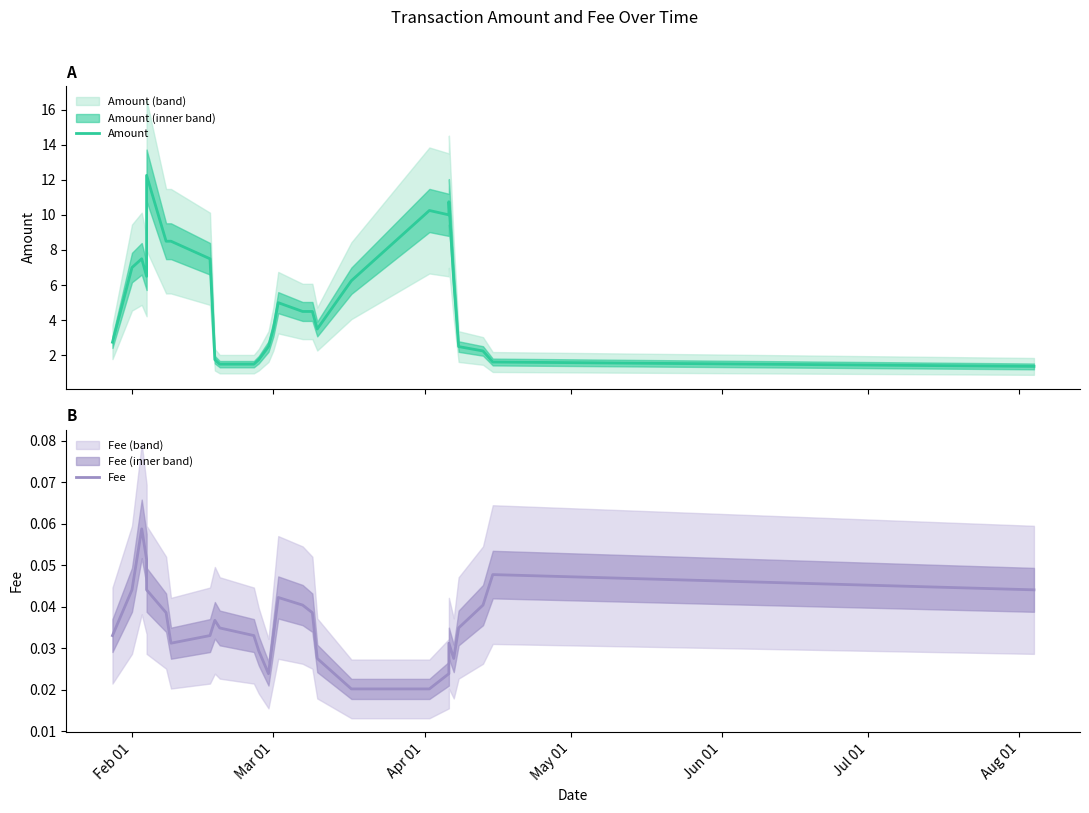

How many series are shown in this chart?

2